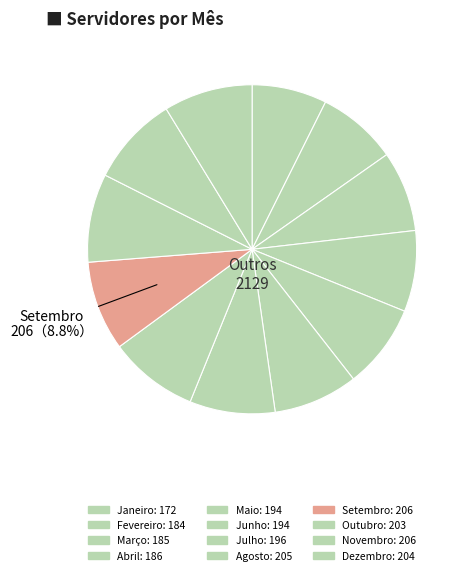

How much of the chart is everything except Janeiro?

92.6%